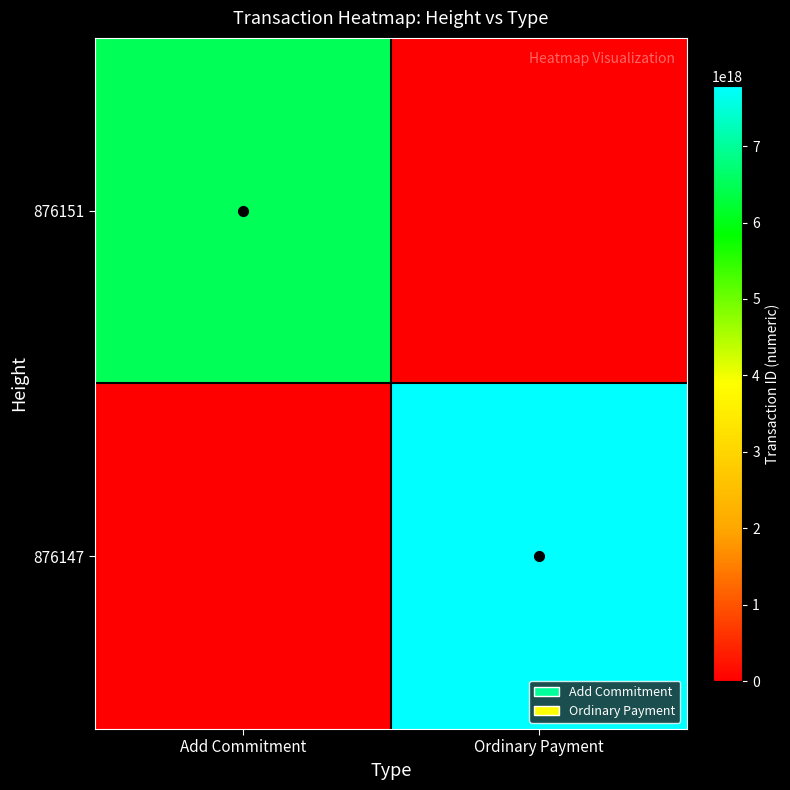

Rank the series by their maximum value, from highest to lowest.

876147, 876151